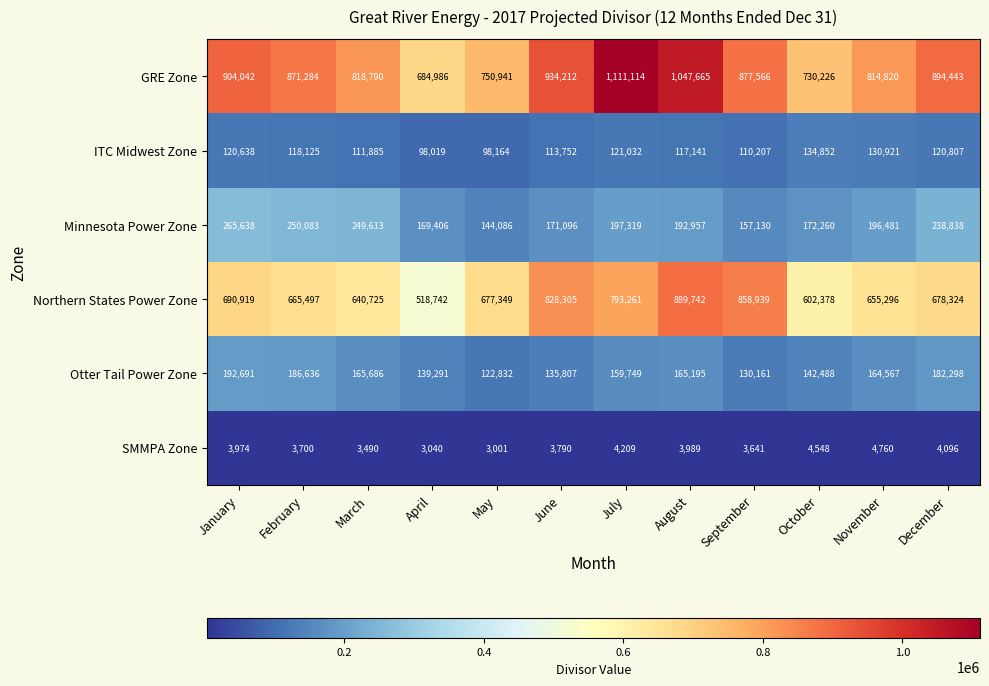

The ITC Midwest Zone series shows 121032 at July. True or false?

True